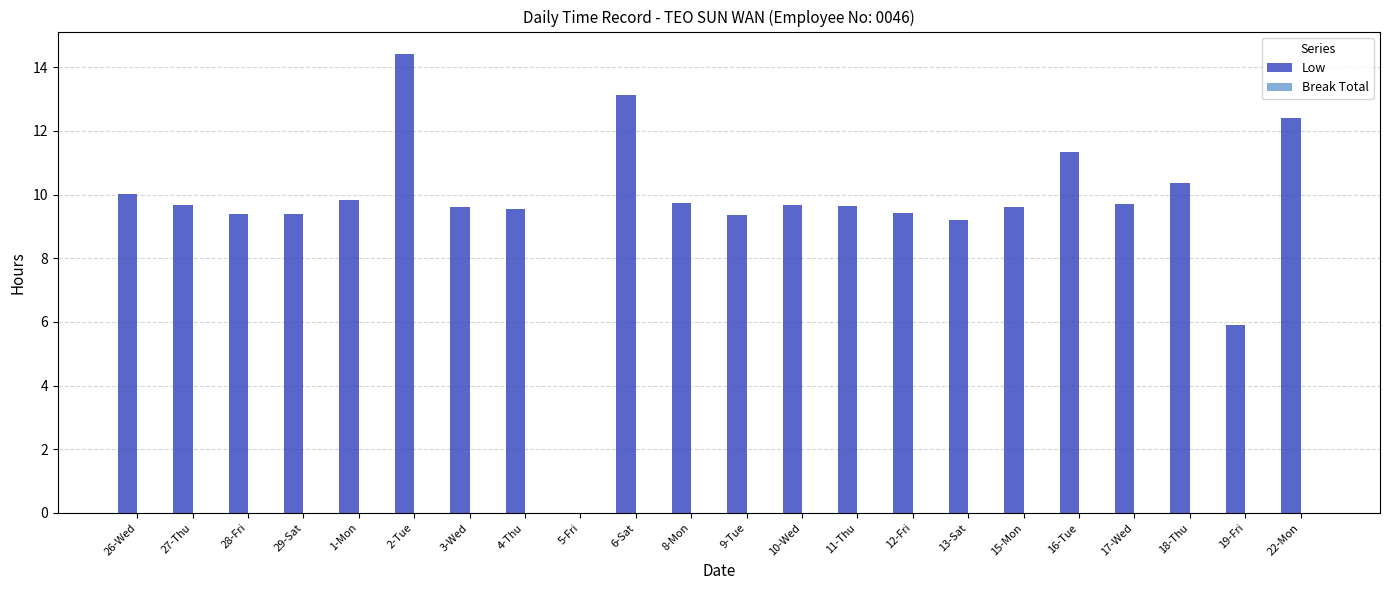

At which category does the chart reach its peak across all series?

2-Tue